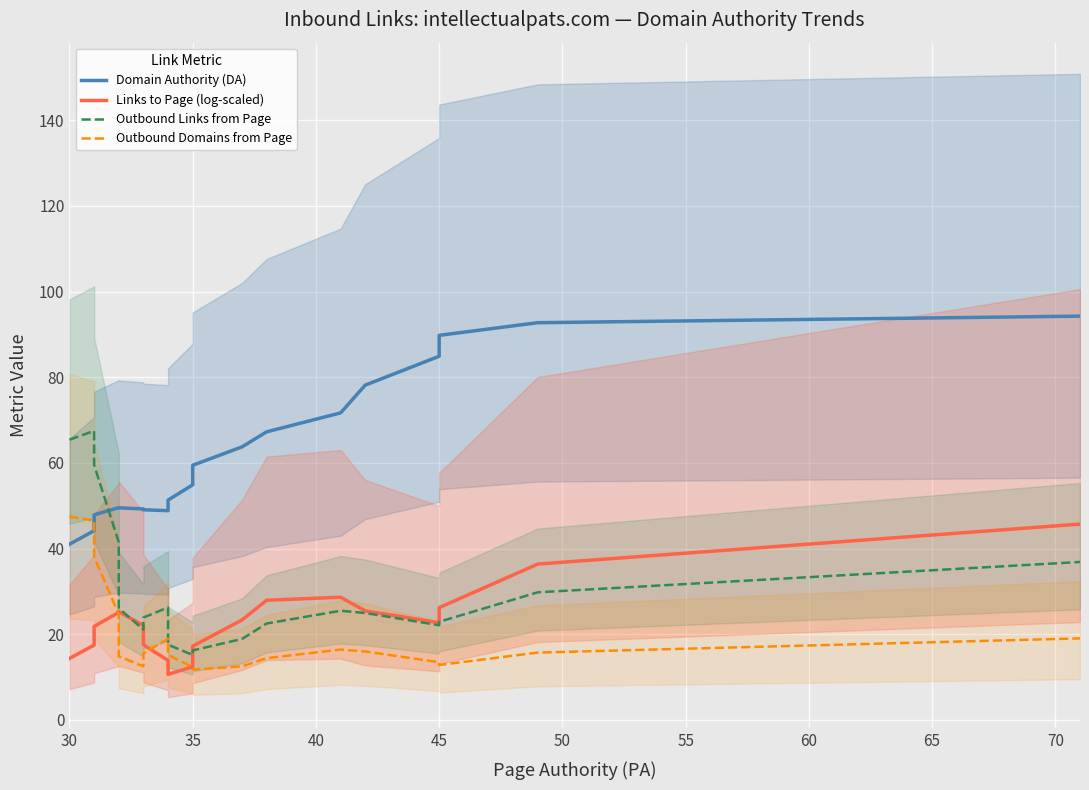

What is the value of the Links to Page (log-scaled) point at the 20th from the left?

45.7